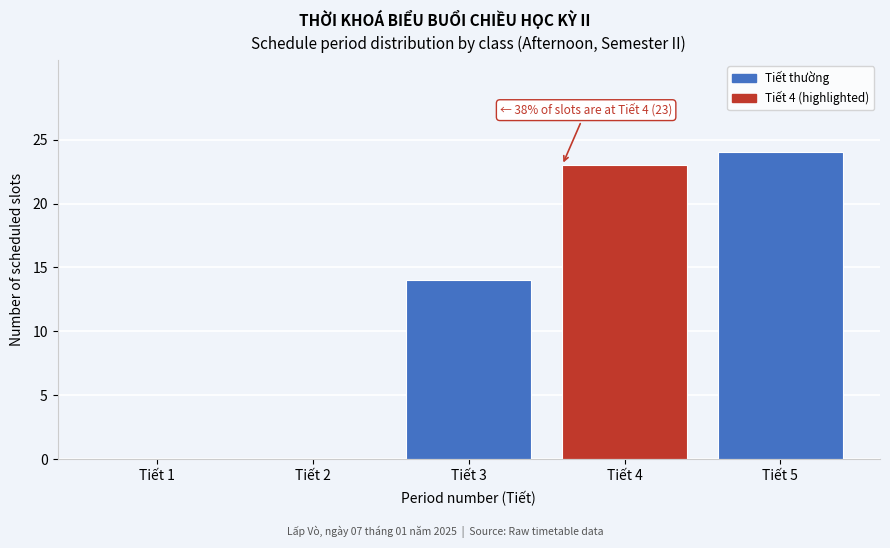

Reading left to right, transcribe all the data shown in this chart.

Tiết 1=0	Tiết 2=0	Tiết 3=14	Tiết 4=23	Tiết 5=24